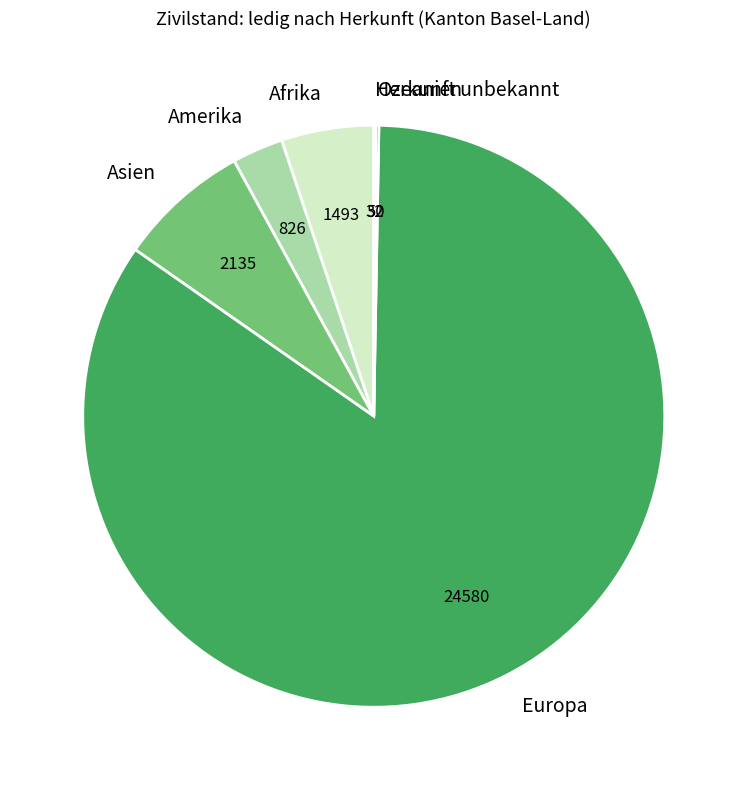

Is there any slice that represents more than half of the pie?

Yes